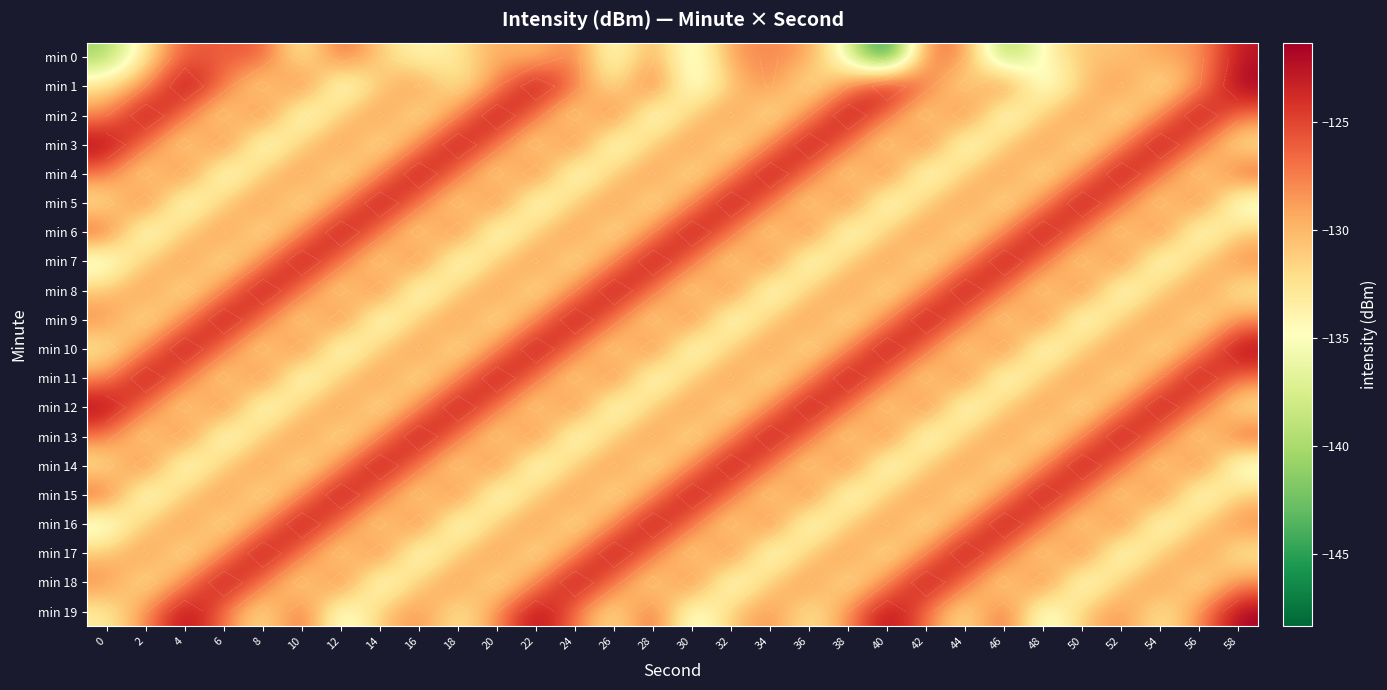

List the labels in order of min 12 value, smallest first.

8, 26, 44, 14, 32, 50, 4, 22, 40, 58, 10, 28, 46, 16, 34, 52, 12, 30, 48, 2, 20, 38, 56, 6, 24, 42, 0, 18, 36, 54